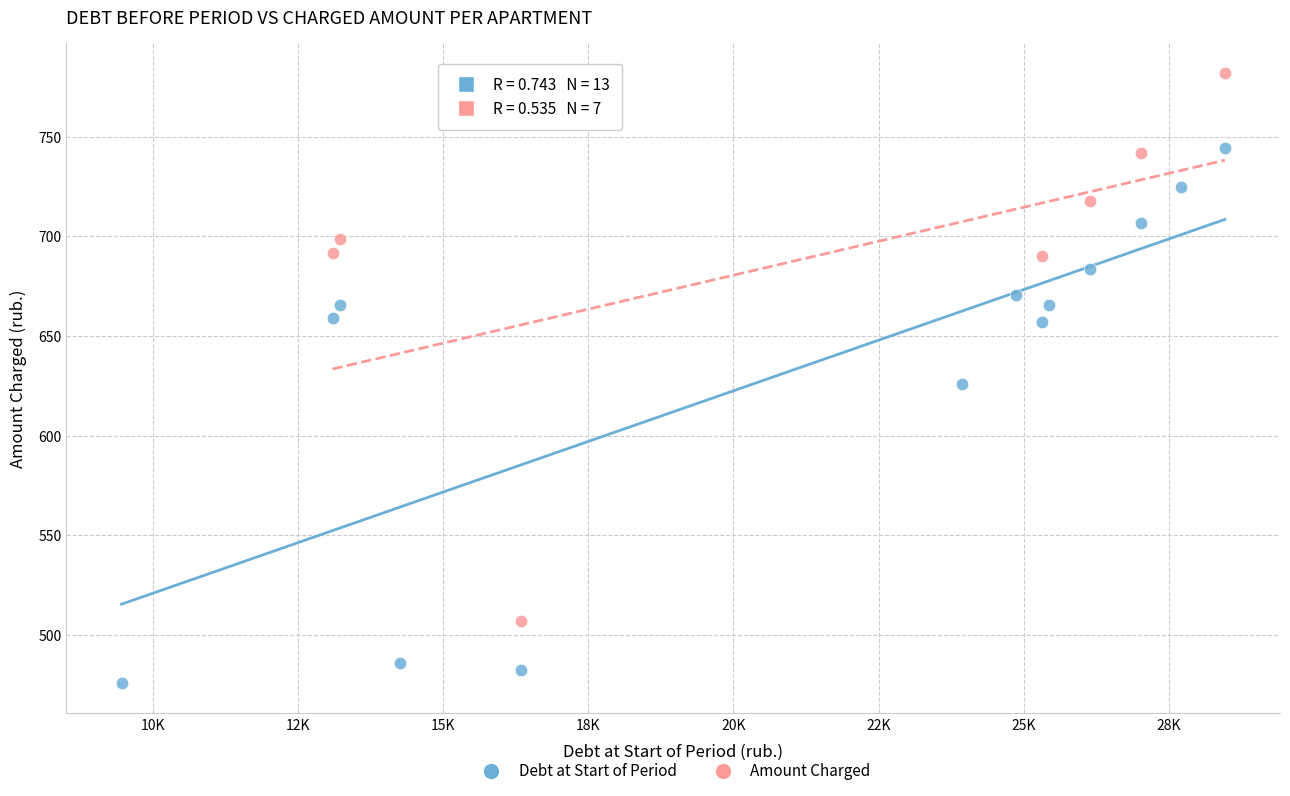

Which series reaches the minimum Y coordinate?

Debt at Start of Period